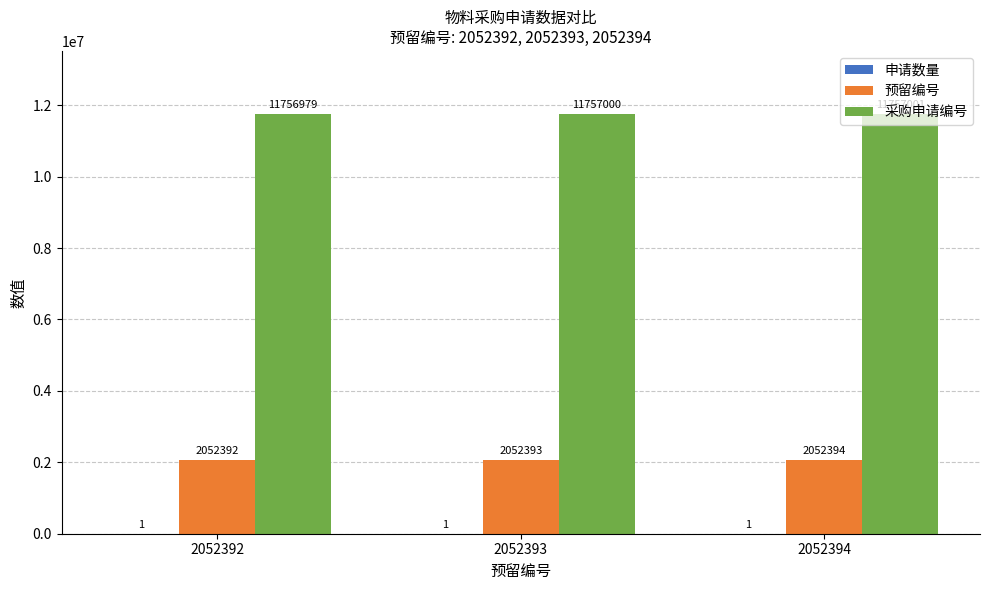

At which category is the sum across all series the highest?

2052394